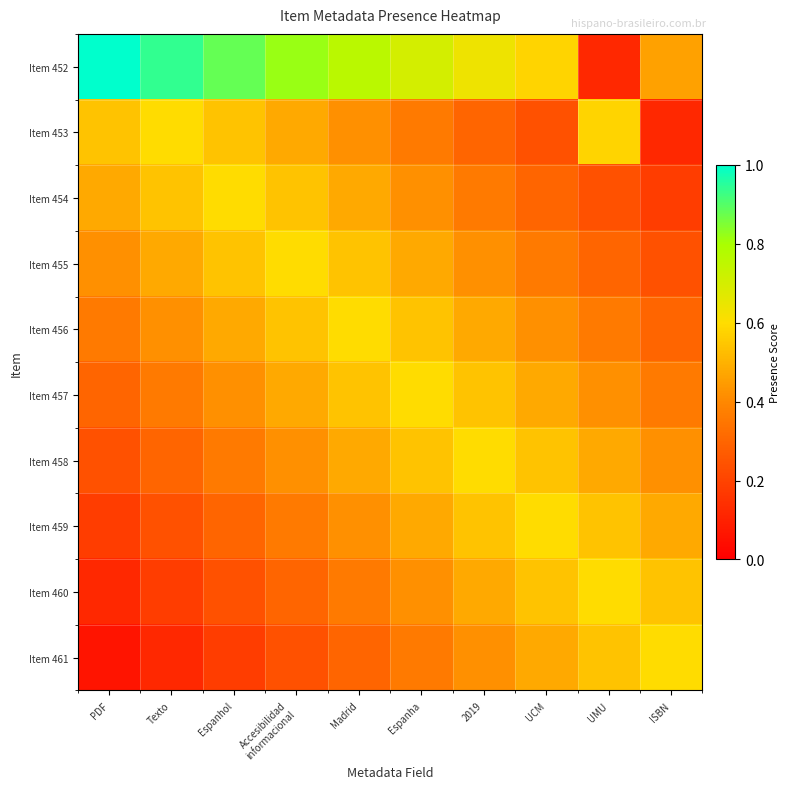

Reading left to right, what are all the values shown in this chart?

Item 452: PDF=1.0	Texto=0.9	Espanhol=0.9	Accesibilidad
informacional=0.8	Madrid=0.8	Espanha=0.7	2019=0.6	UCM=0.6	UMU=0.1	ISBN=0.5
Item 453: PDF=0.5	Texto=0.6	Espanhol=0.5	Accesibilidad
informacional=0.5	Madrid=0.4	Espanha=0.4	2019=0.3	UCM=0.2	UMU=0.6	ISBN=0.1
Item 454: PDF=0.5	Texto=0.5	Espanhol=0.6	Accesibilidad
informacional=0.5	Madrid=0.5	Espanha=0.4	2019=0.4	UCM=0.3	UMU=0.2	ISBN=0.2
Item 455: PDF=0.4	Texto=0.5	Espanhol=0.5	Accesibilidad
informacional=0.6	Madrid=0.5	Espanha=0.5	2019=0.4	UCM=0.4	UMU=0.3	ISBN=0.2
Item 456: PDF=0.4	Texto=0.4	Espanhol=0.5	Accesibilidad
informacional=0.5	Madrid=0.6	Espanha=0.5	2019=0.5	UCM=0.4	UMU=0.4	ISBN=0.3
Item 457: PDF=0.3	Texto=0.4	Espanhol=0.4	Accesibilidad
informacional=0.5	Madrid=0.5	Espanha=0.6	2019=0.5	UCM=0.5	UMU=0.4	ISBN=0.4
Item 458: PDF=0.2	Texto=0.3	Espanhol=0.4	Accesibilidad
informacional=0.4	Madrid=0.5	Espanha=0.5	2019=0.6	UCM=0.5	UMU=0.5	ISBN=0.4
Item 459: PDF=0.2	Texto=0.2	Espanhol=0.3	Accesibilidad
informacional=0.4	Madrid=0.4	Espanha=0.5	2019=0.5	UCM=0.6	UMU=0.5	ISBN=0.5
Item 460: PDF=0.1	Texto=0.2	Espanhol=0.2	Accesibilidad
informacional=0.3	Madrid=0.4	Espanha=0.4	2019=0.5	UCM=0.5	UMU=0.6	ISBN=0.5
Item 461: PDF=0.1	Texto=0.1	Espanhol=0.2	Accesibilidad
informacional=0.2	Madrid=0.3	Espanha=0.4	2019=0.4	UCM=0.5	UMU=0.5	ISBN=0.6